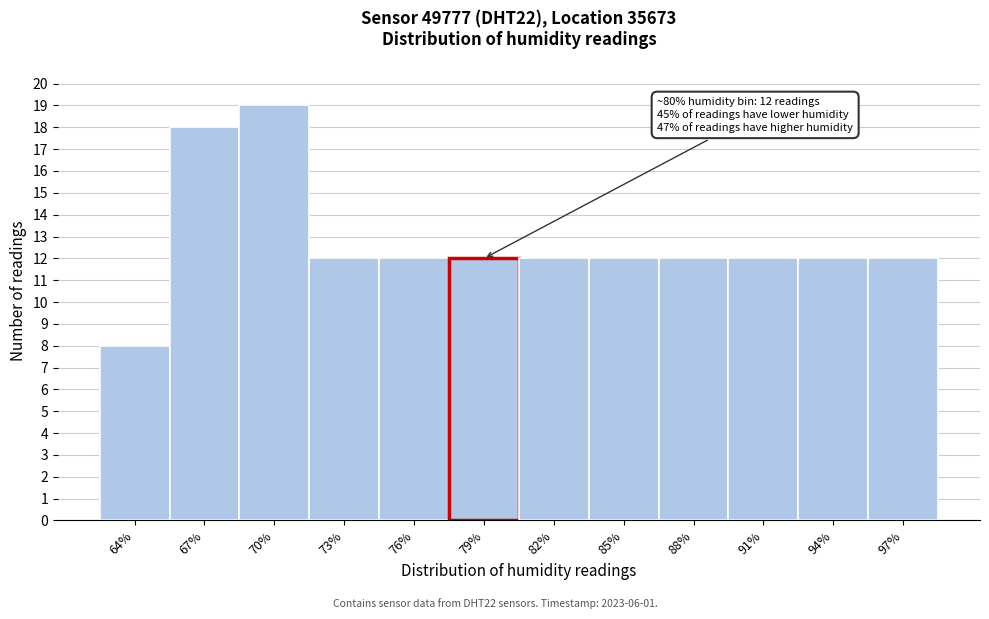

Reading left to right, transcribe all the data shown in this chart.

64%=8	67%=18	70%=19	73%=12	76%=12	79%=12	82%=12	85%=12	88%=12	91%=12	94%=12	97%=12